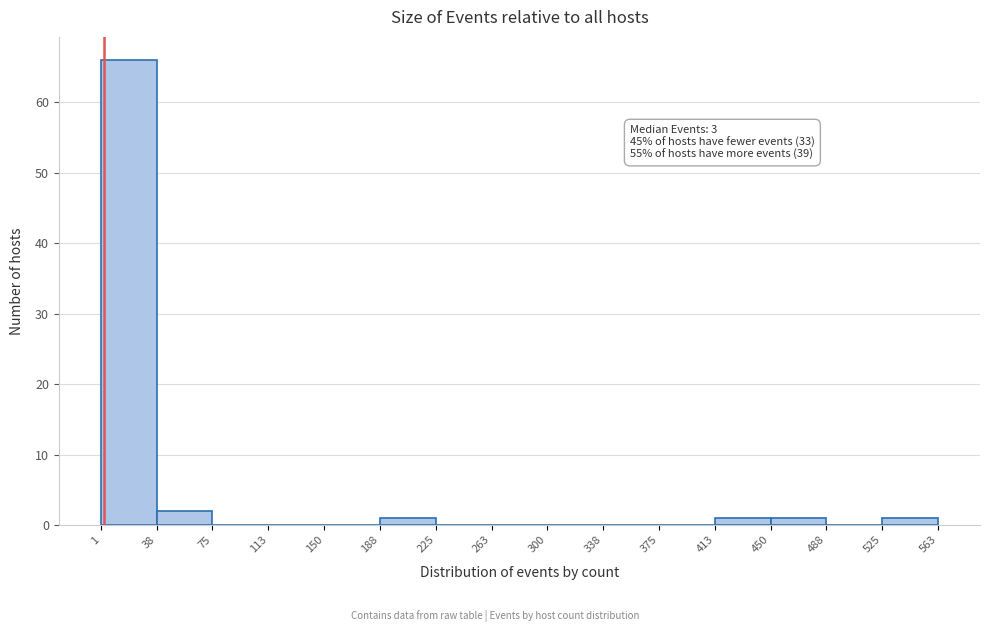

Over which range of the x-axis is the bar tallest?

1 to 38